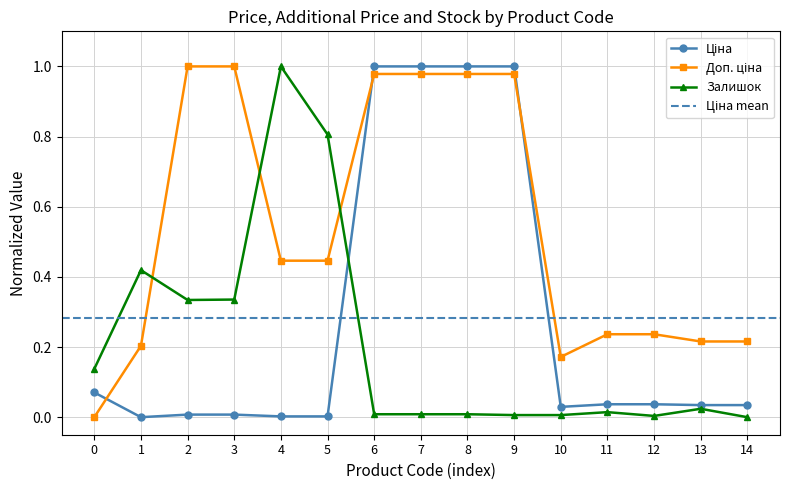

The value of Залишок at 14 is 0.4. True or false?

False